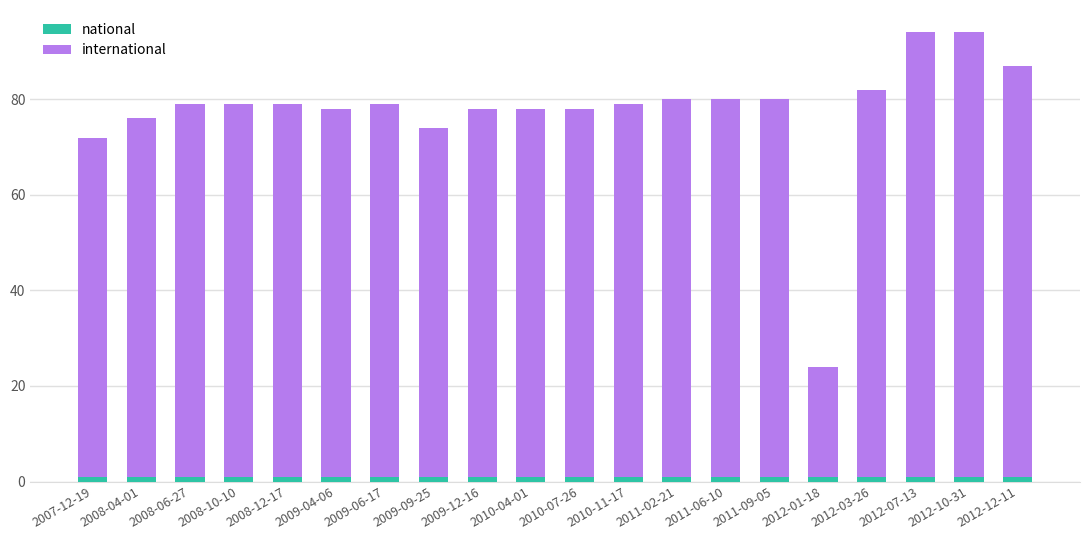

Does the chart contain any negative values?

No